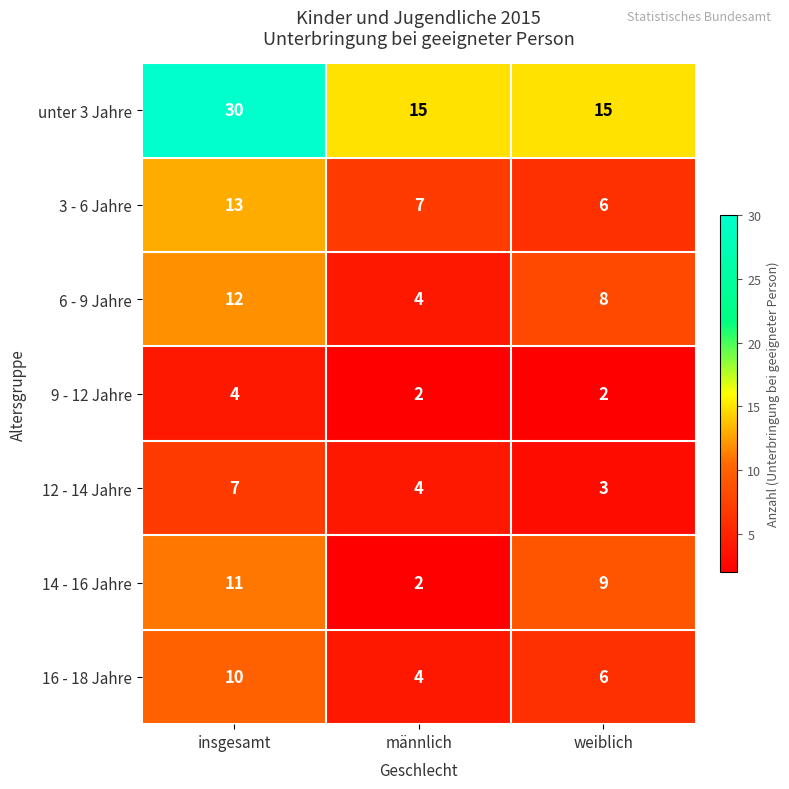

True or false: 14 - 16 Jahre has a value of 6 at insgesamt.

False